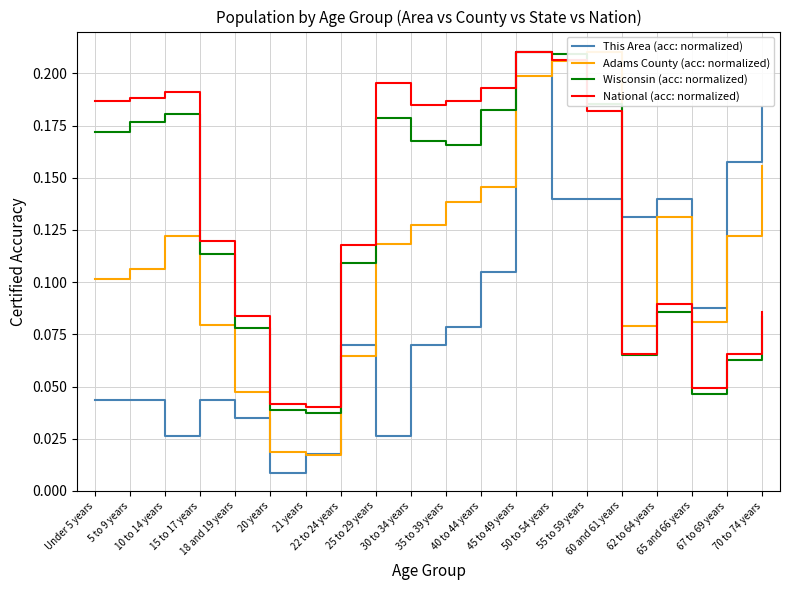

Is it true that Adams County (acc: normalized) equals 0.2 at 10 to 14 years?

False